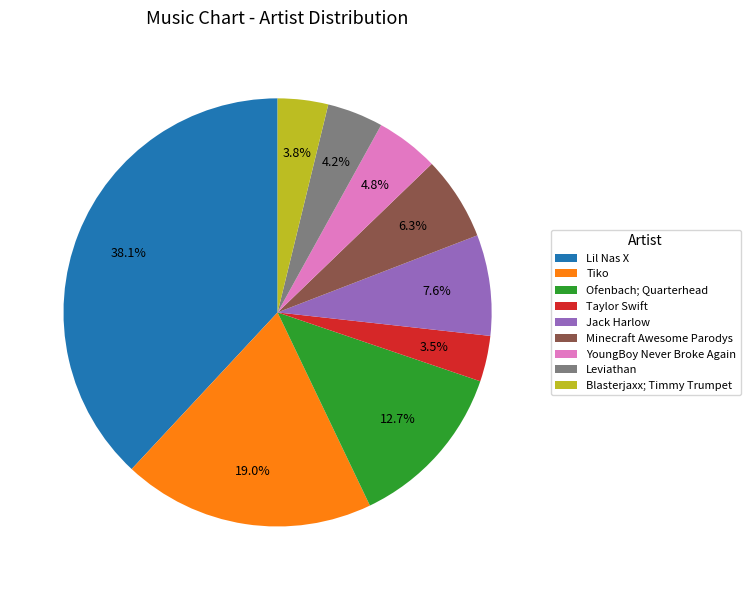

How many slices are in this pie chart?

9